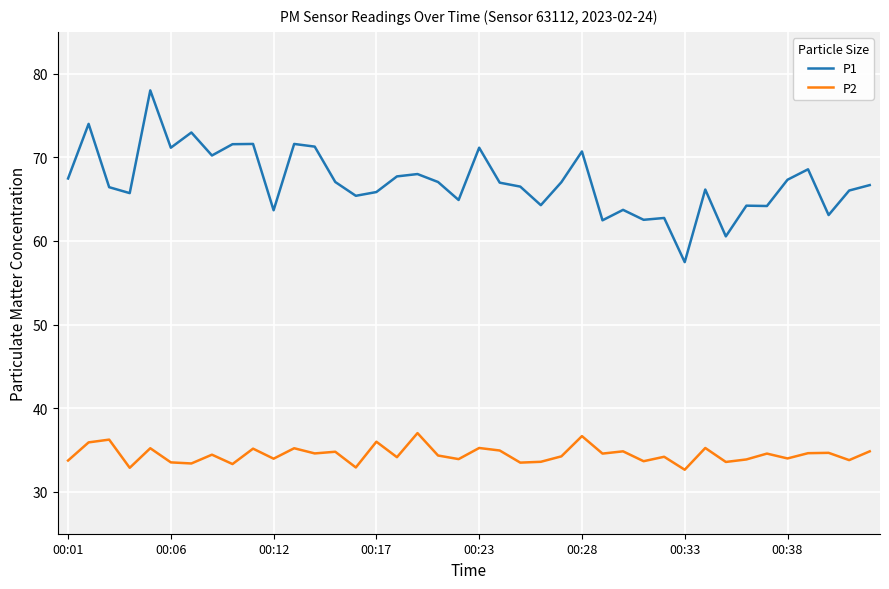

What is the difference between the maximum and minimum values in the P1 series?

20.5